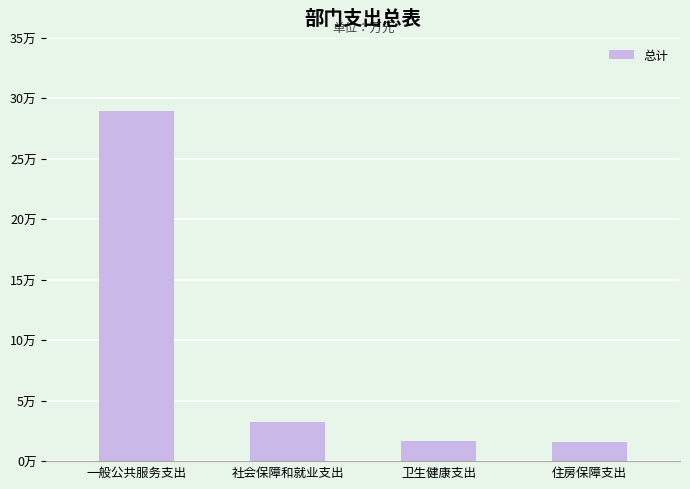

List the labels in order of value, smallest first.

住房保障支出, 卫生健康支出, 社会保障和就业支出, 一般公共服务支出